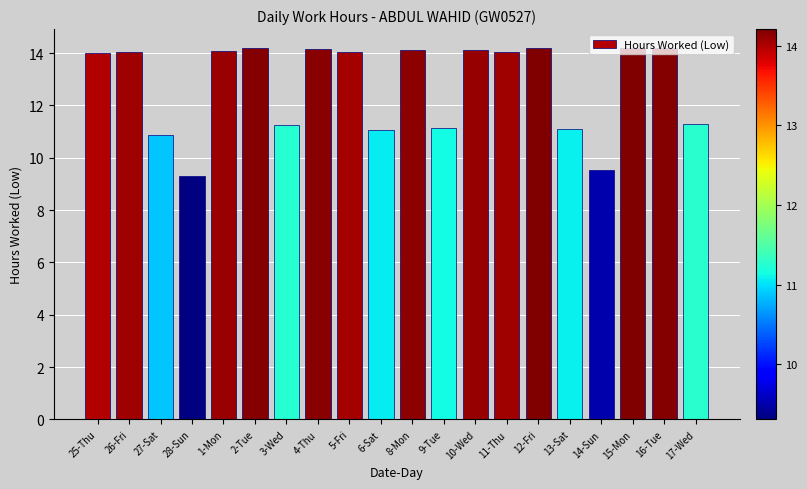

True or false: the data shows 14.1 at 11-Thu.

True